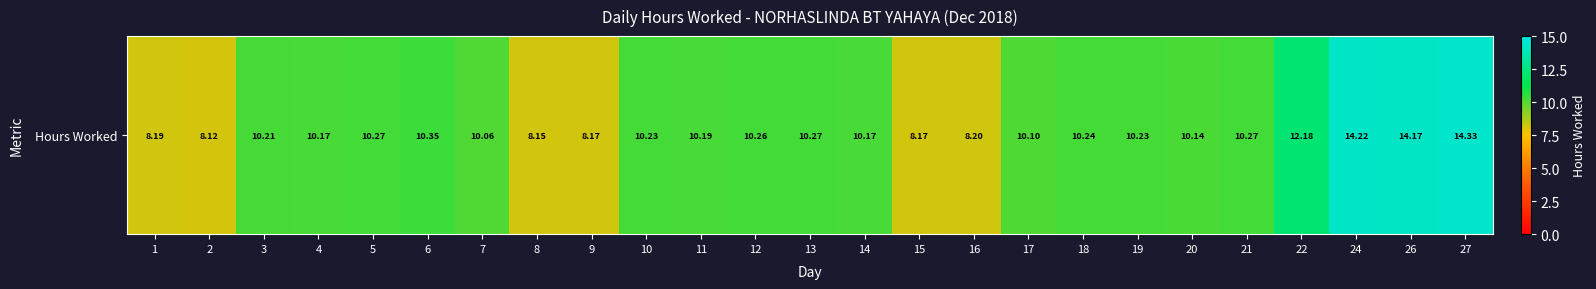

Reading left to right, what are all the values shown in this chart?

8.2	8.1	10.2	10.2	10.3	10.3	10.1	8.2	8.2	10.2	10.2	10.3	10.3	10.2	8.2	8.2	10.1	10.2	10.2	10.1	10.3	12.2	14.2	14.2	14.3